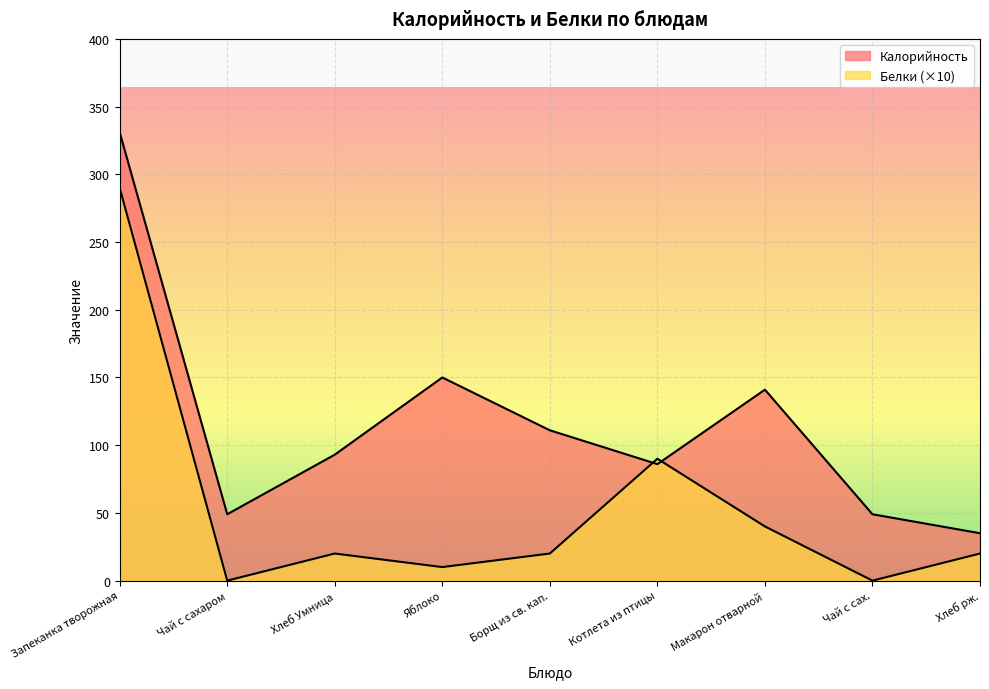

At which category does Белки reach its first local peak?

Хлеб Умница